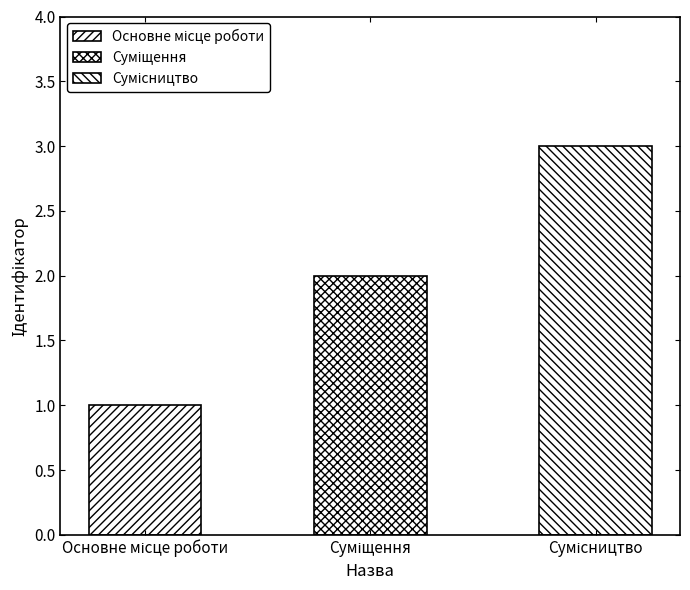

What is the difference between the maximum and second lowest values?

1